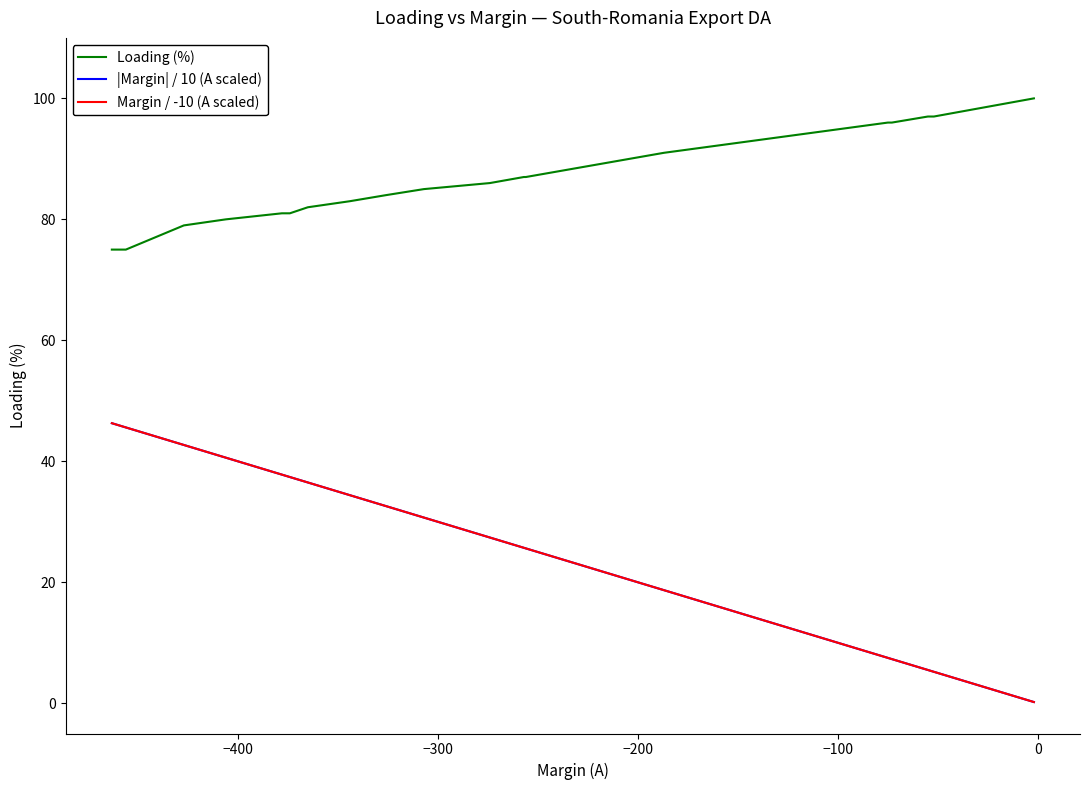

Which series has the largest range (max minus min)?

|Margin| / 10 (A scaled)